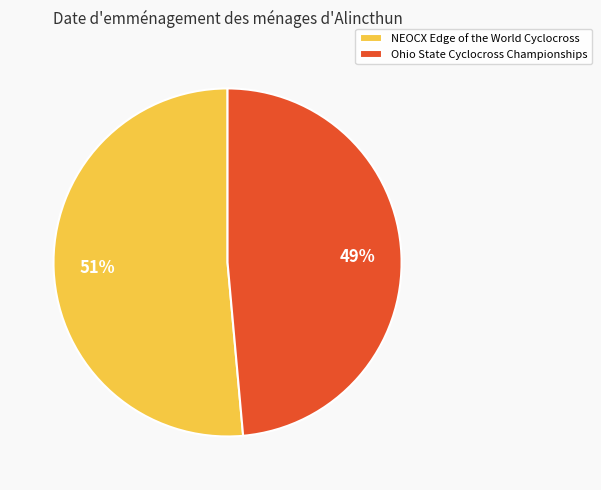

Is the sum of Ohio State Cyclocross Championships and NEOCX Edge of the World Cyclocross greater than half?

Yes